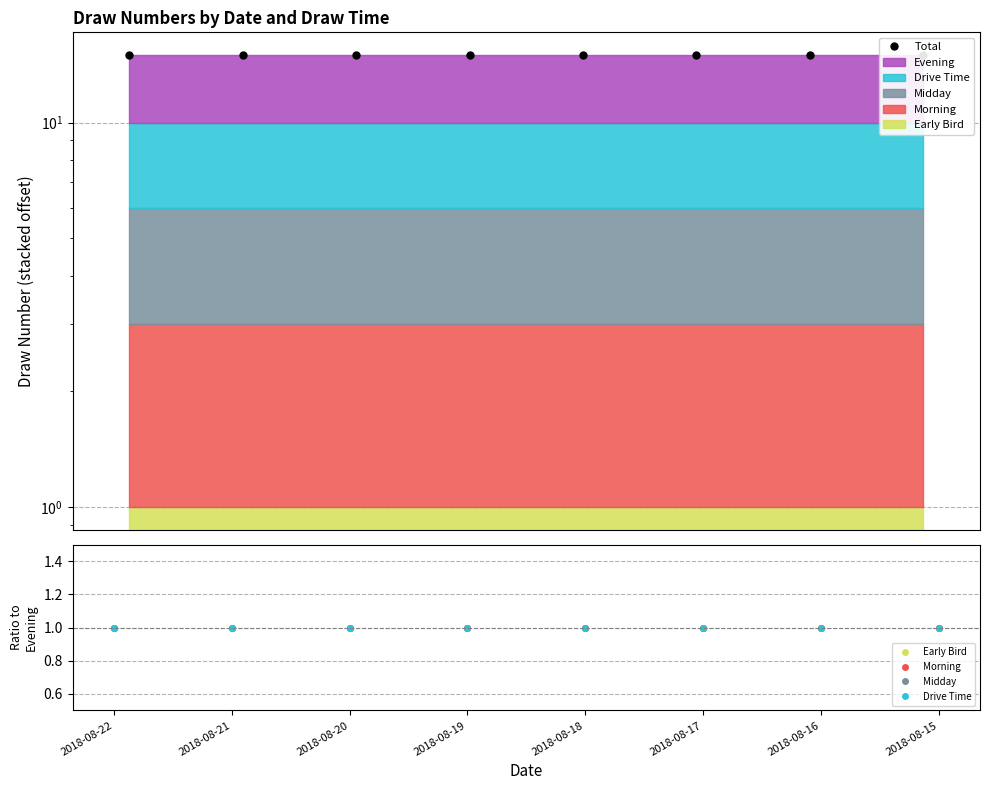

Count the Early Bird values in the range 0 to 1.

8